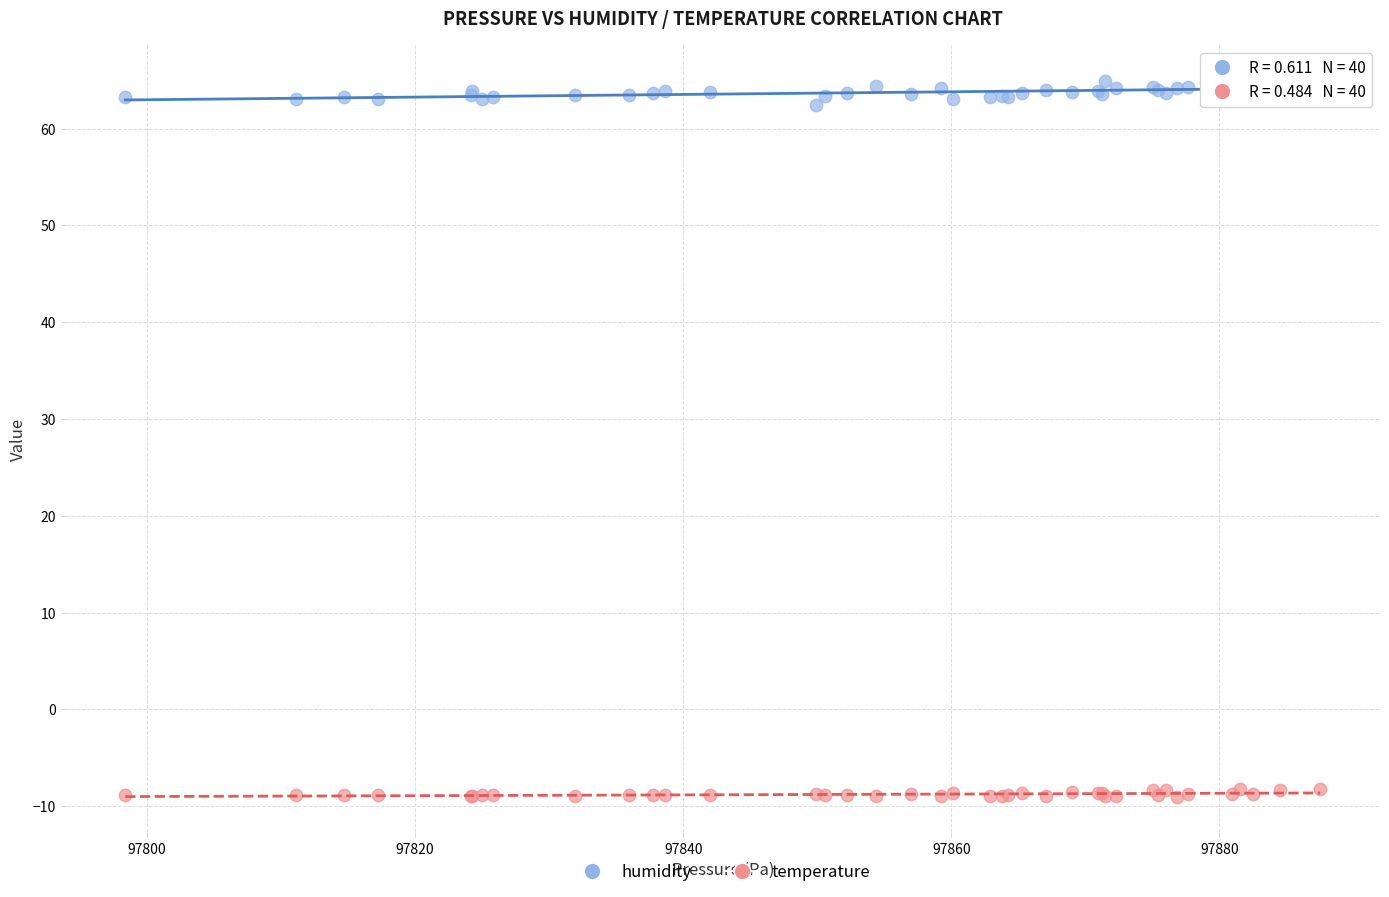

Which series has the largest Y range (max minus min)?

humidity